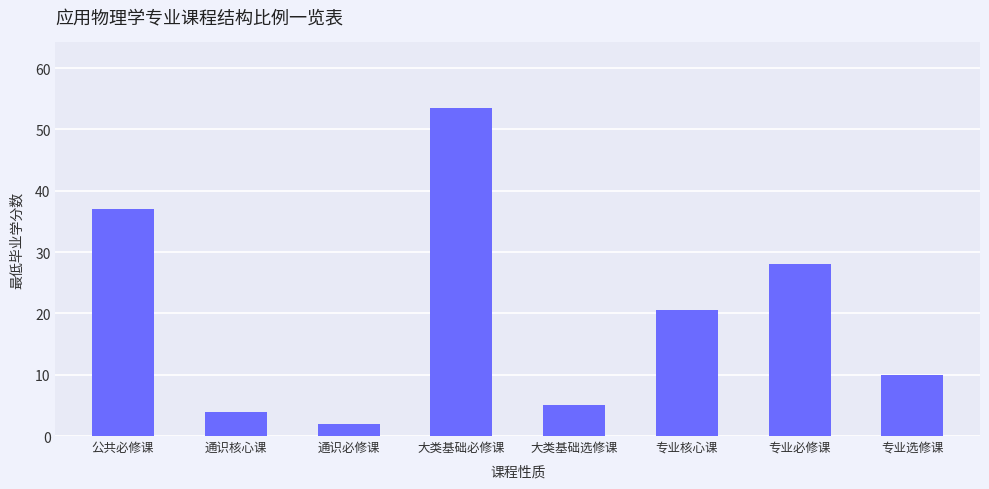

Reading left to right, what are all the values shown in this chart?

公共必修课=37.0	通识核心课=4.0	通识必修课=2.0	大类基础必修课=53.5	大类基础选修课=5.0	专业核心课=20.5	专业必修课=28.0	专业选修课=10.0